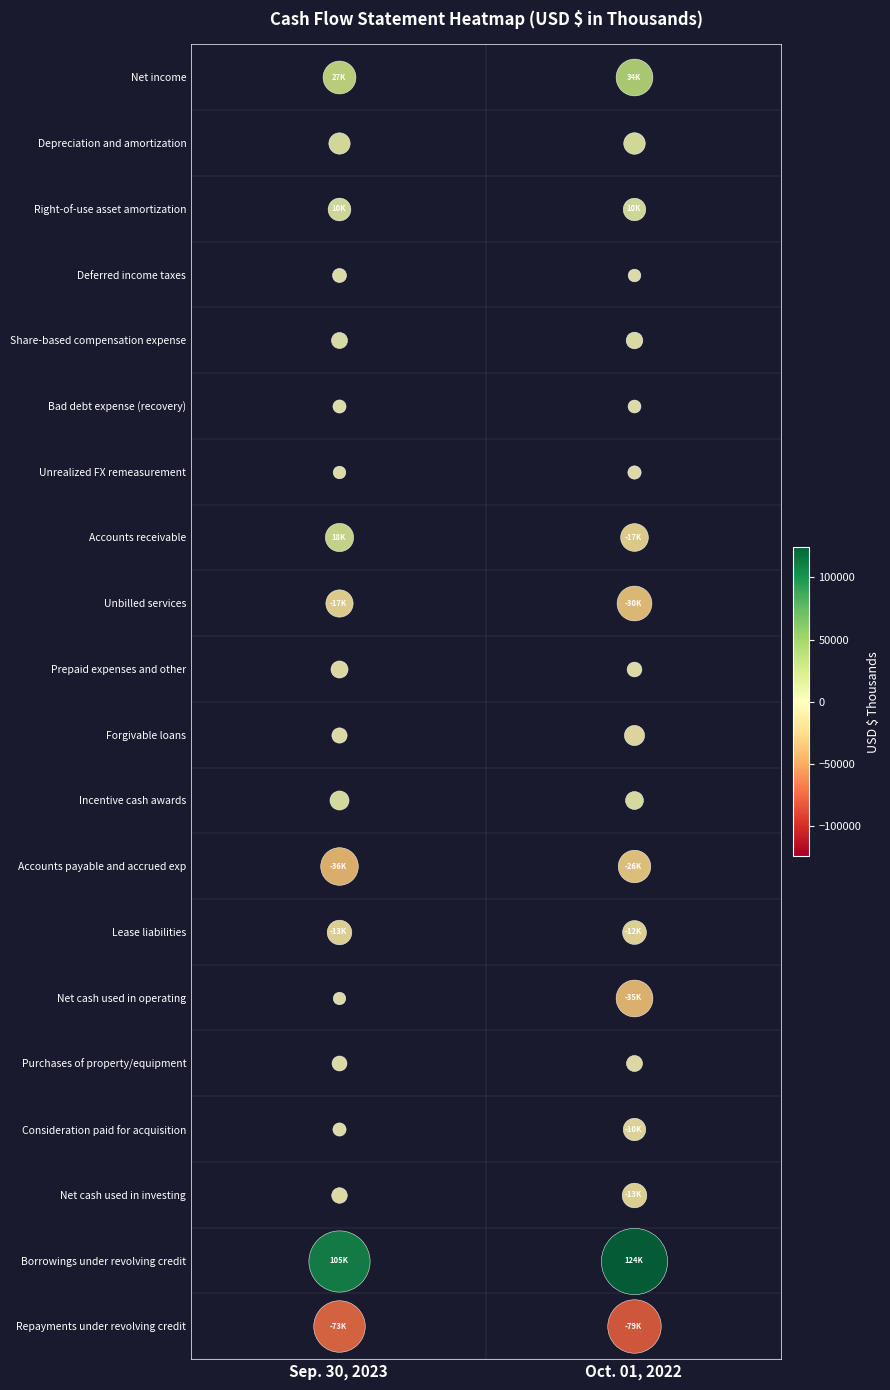

Which series has the largest total across all categories?

Borrowings under revolving credit